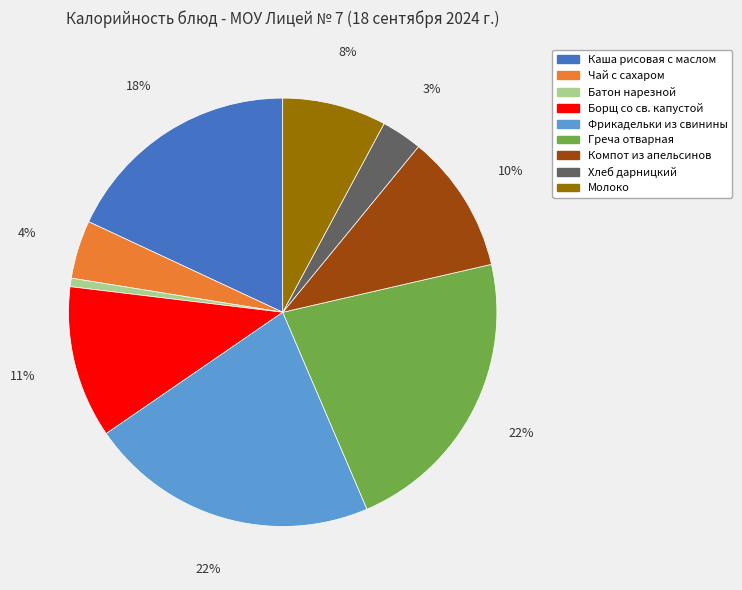

Between Чай с сахаром and Молоко, which is larger?

Молоко